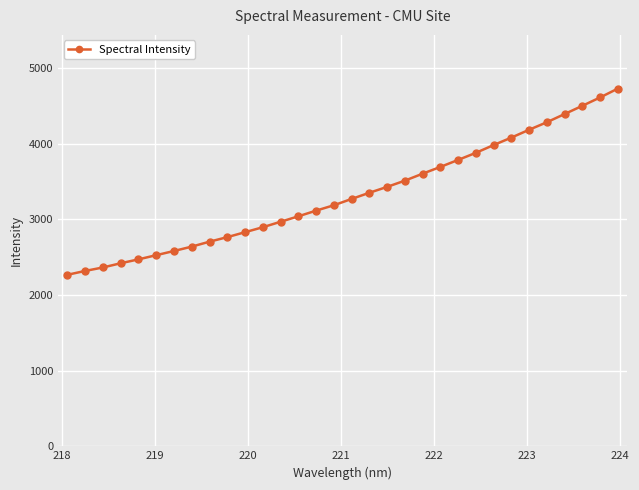

What is the minimum value shown in the chart?

2266.1